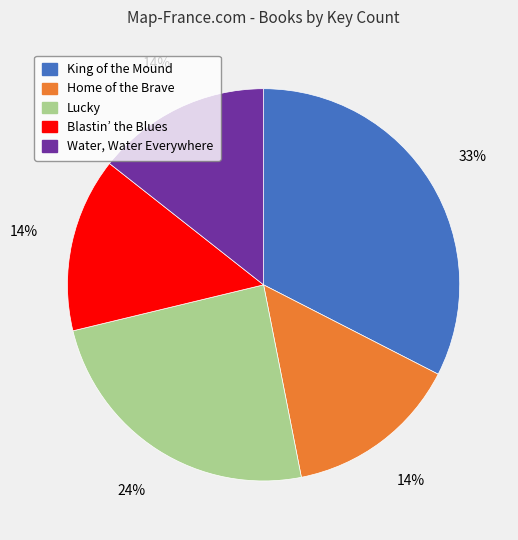

Which has a higher value, Home of the Brave or Lucky?

Lucky